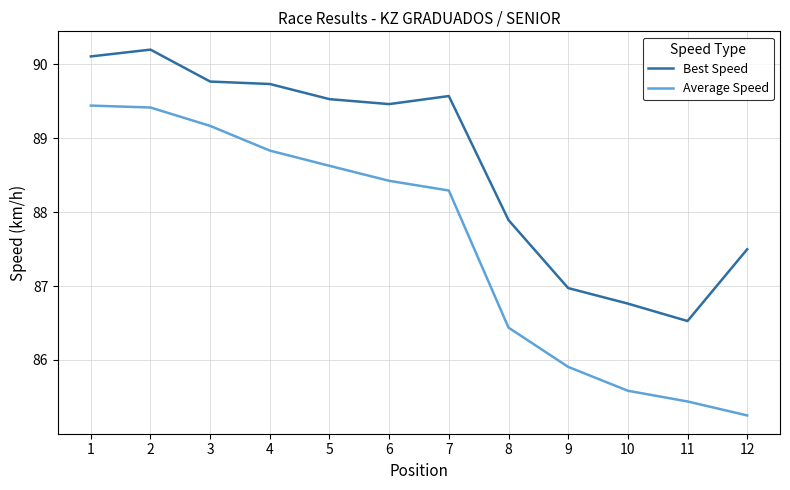

The Average Speed series shows 150.3 at 12. True or false?

False